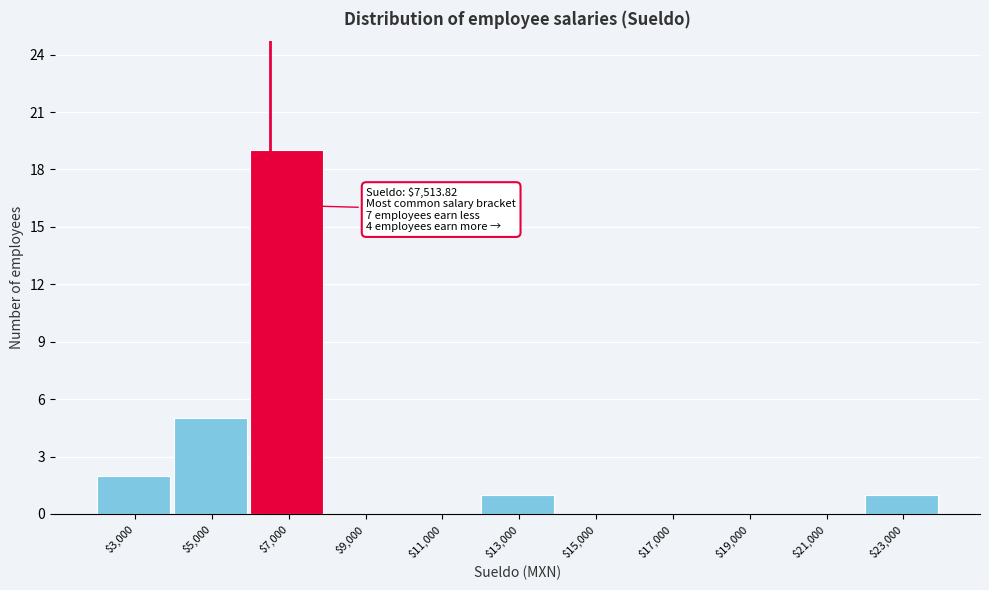

Which category has the highest value across all series?

$7,000